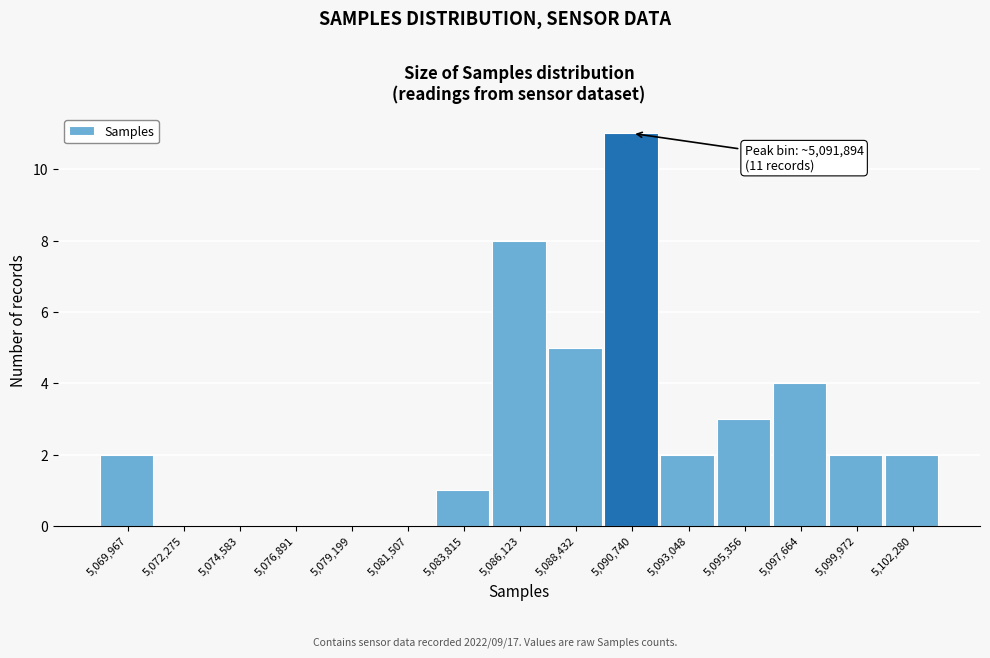

Reading right to left, transcribe all the data shown in this chart.

5,102,280=2	5,099,972=2	5,097,664=4	5,095,356=3	5,093,048=2	5,090,740=11	5,088,432=5	5,086,123=8	5,083,815=1	5,081,507=0	5,079,199=0	5,076,891=0	5,074,583=0	5,072,275=0	5,069,967=2